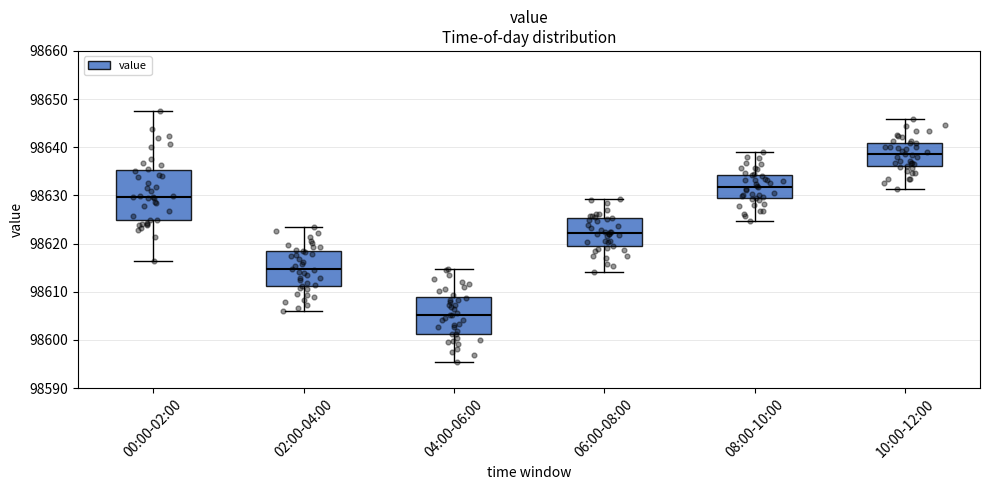

Which box has the lowest median line?

04:00-06:00